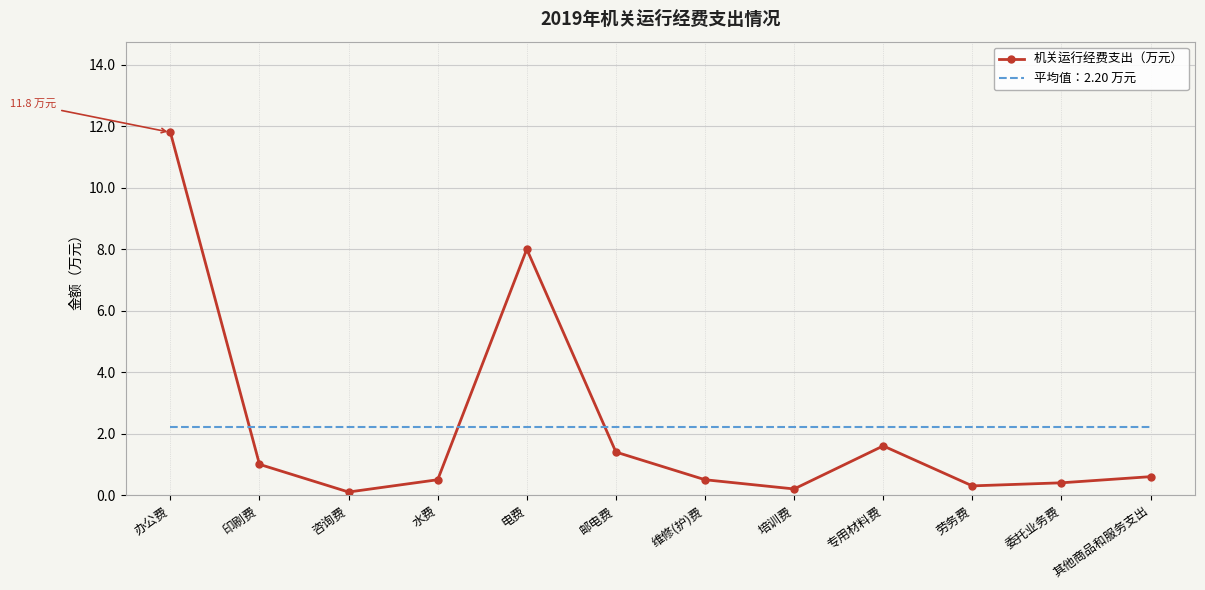

What position from the left is 劳务费?

10